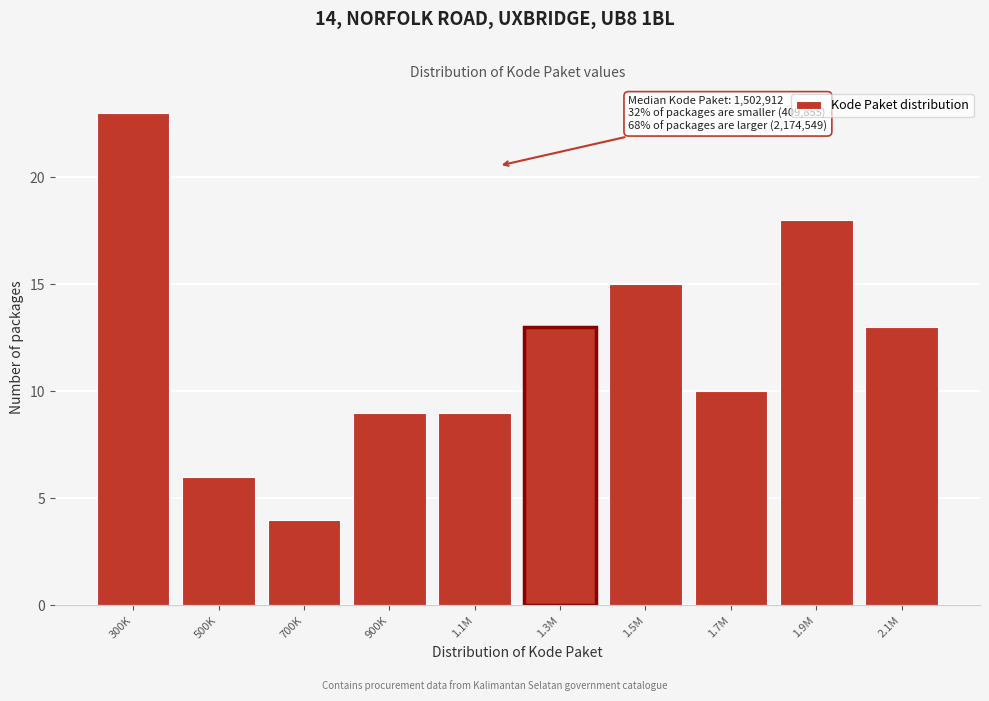

Reading left to right, what are all the values shown in this chart?

300K=23	500K=6	700K=4	900K=9	1.1M=9	1.3M=13	1.5M=15	1.7M=10	1.9M=18	2.1M=13